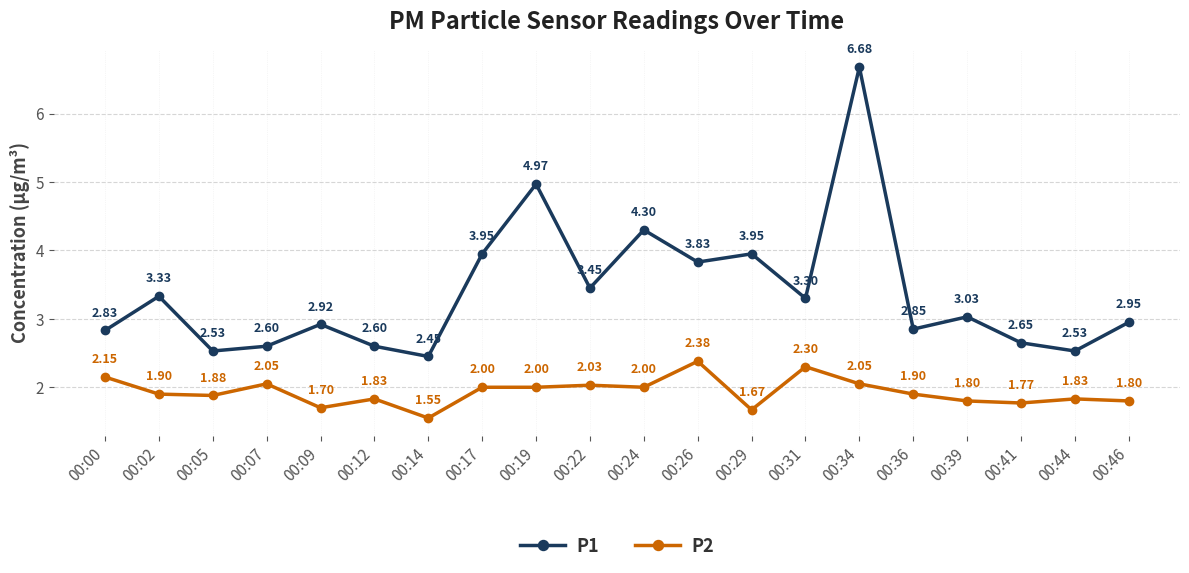

What is the sum of all P1 values?

67.7